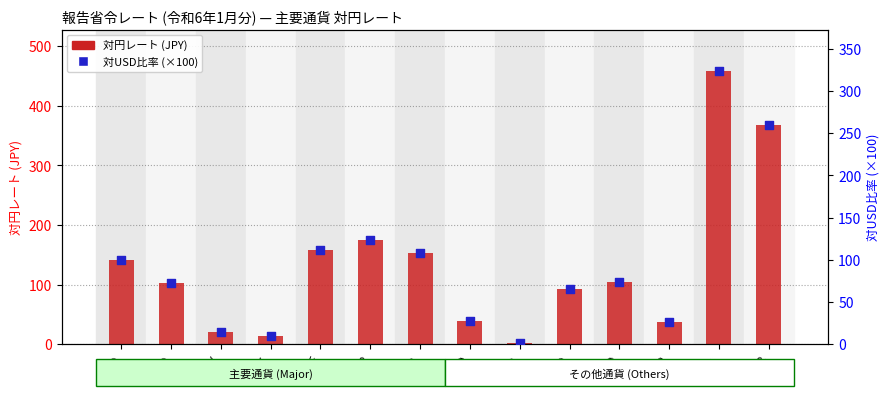

Which series has the largest Y range (max minus min)?

対円レート (JPY)